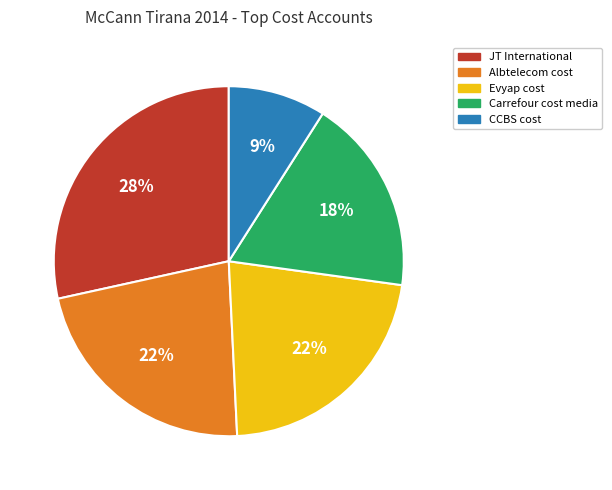

Do Carrefour cost media and Evyap cost together represent more than half of the pie?

No